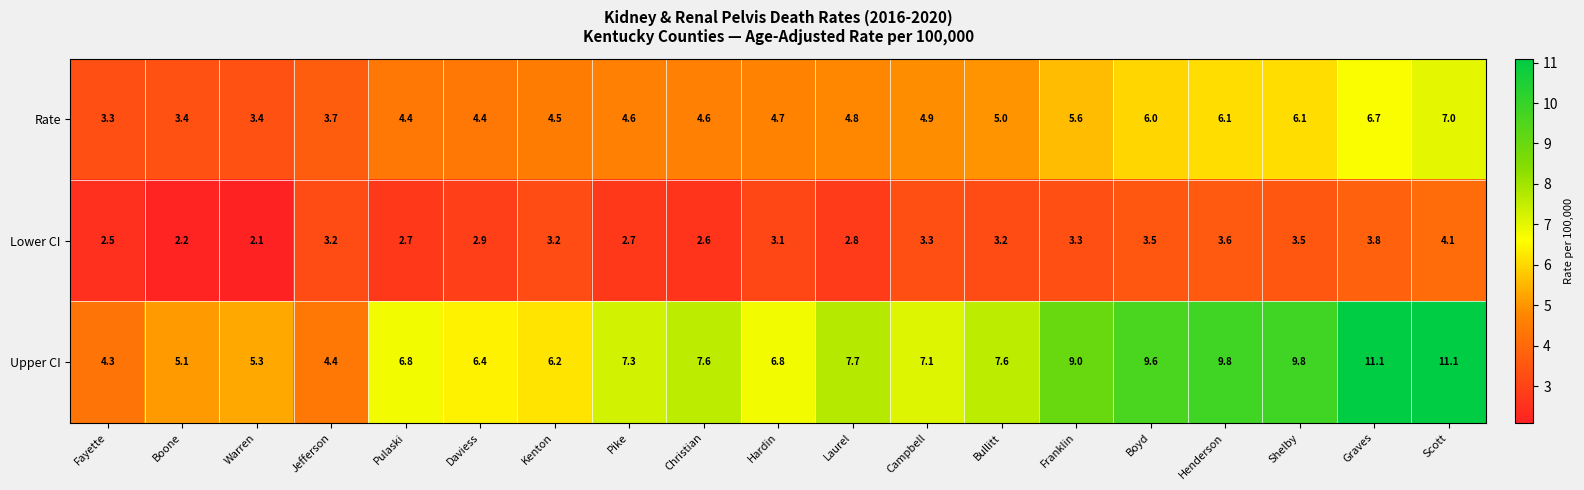

What is the highest value of the Rate series?

7.0